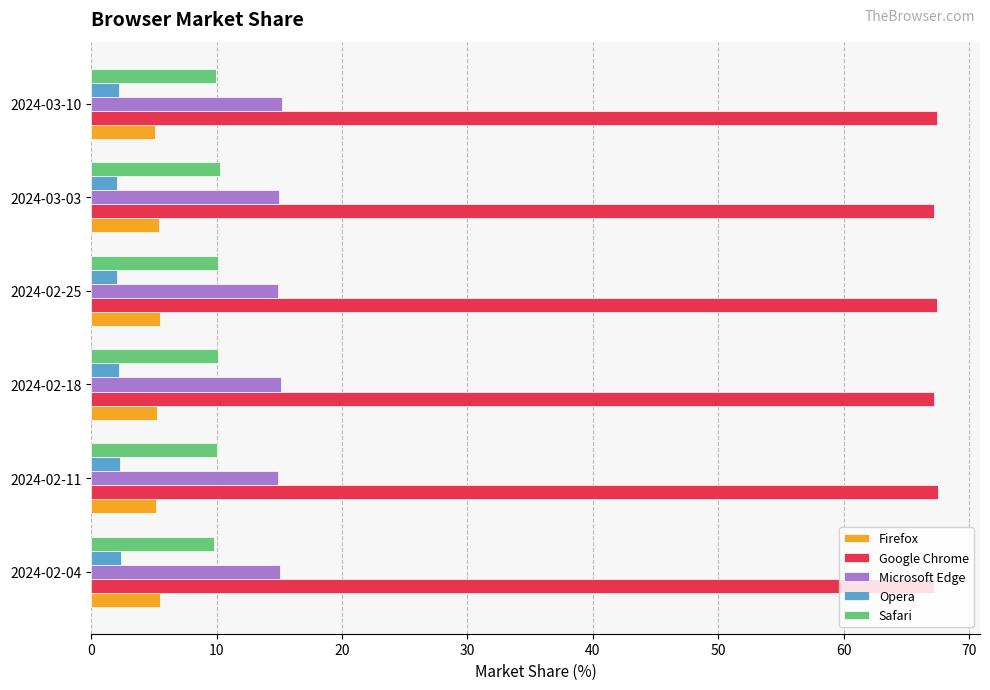

What is the difference between the highest and lowest values at 2024-02-11?

65.2